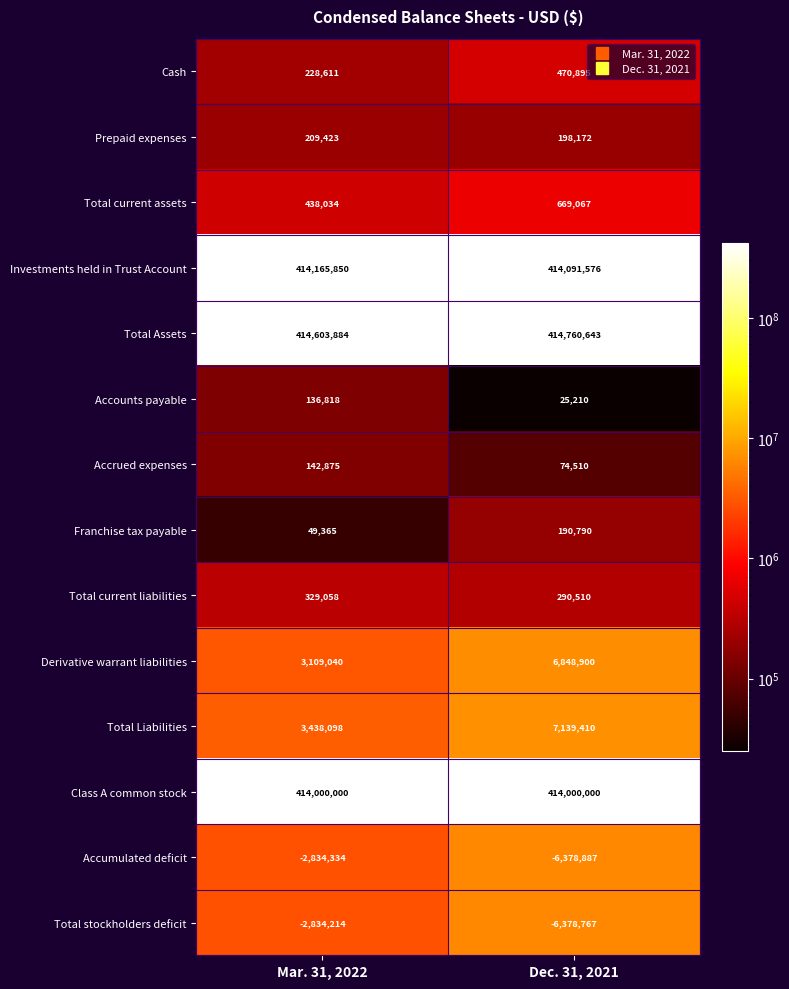

What is the difference between the highest and lowest values at Dec. 31, 2021?

421139530